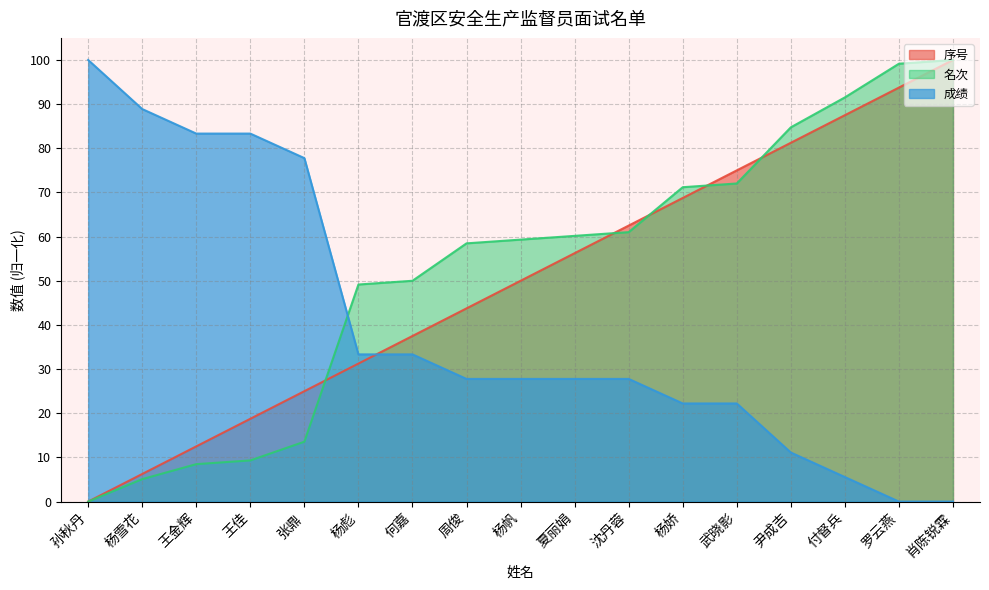

Reading left to right, extract all data points from this chart.

序号: 0.0	6.2	12.5	18.8	25.0	31.2	37.5	43.8	50.0	56.2	62.5	68.8	75.0	81.2	87.5	93.8	100.0
名次: 0.0	5.1	8.5	9.3	13.6	49.2	50.0	58.5	59.3	60.2	61.0	71.2	72.0	84.7	91.5	99.2	100.0
成绩: 100.0	88.9	83.3	83.3	77.8	33.3	33.3	27.8	27.8	27.8	27.8	22.2	22.2	11.1	5.6	0.0	0.0